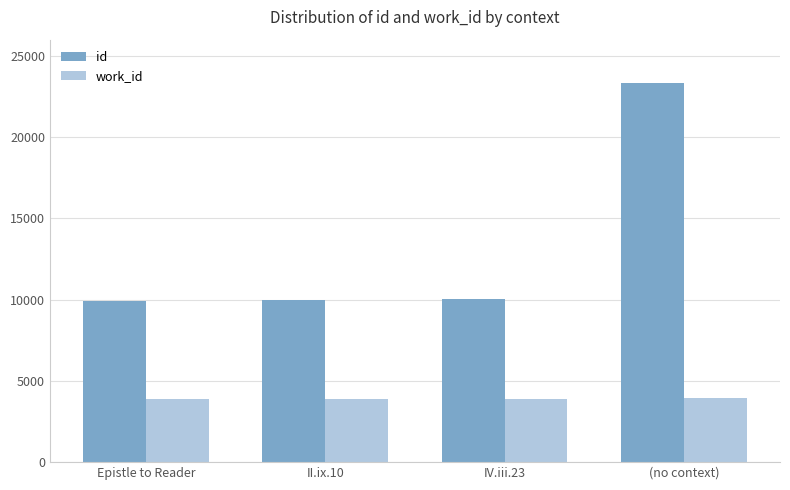

Which series has the widest spread of values?

id